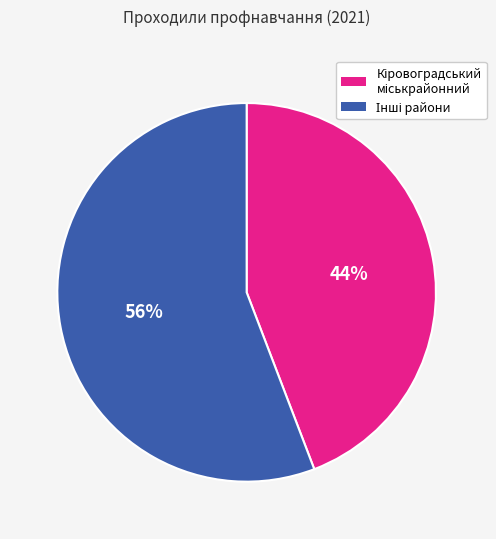

To the nearest percent, what is the difference between the largest and smallest slice percentages?

12%